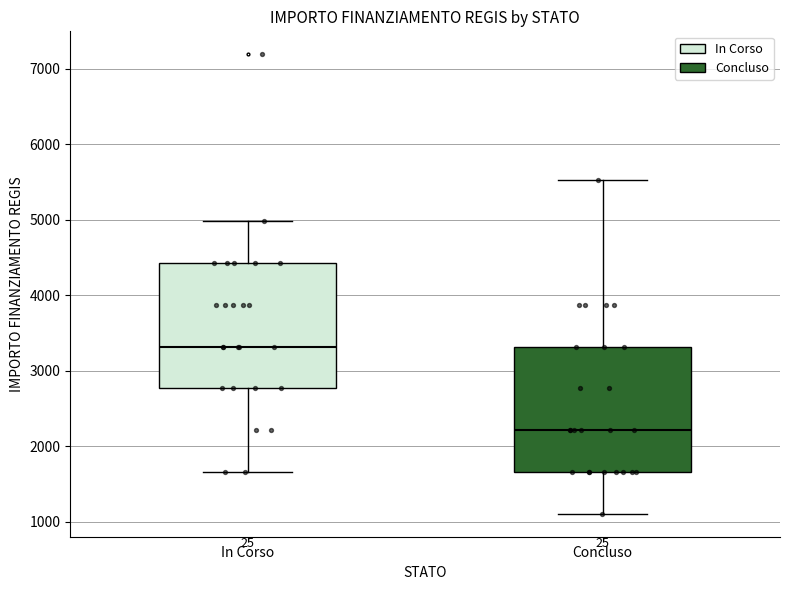

Which box's median line is the lowest?

Concluso